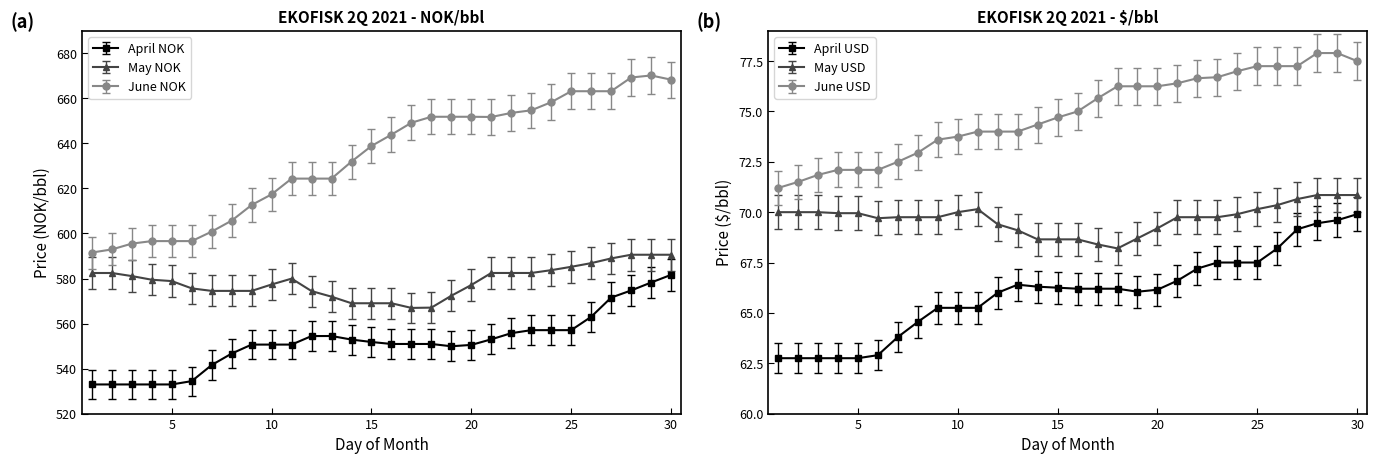

What is the difference between the second highest and minimum values in the June NOK series?

77.8